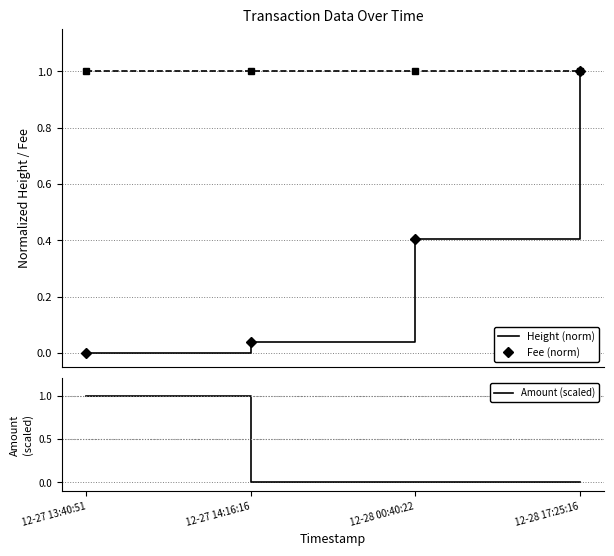

Which series changed the most between 12-27 14:16:16 and 12-28 00:40:22?

Height (norm) -solid